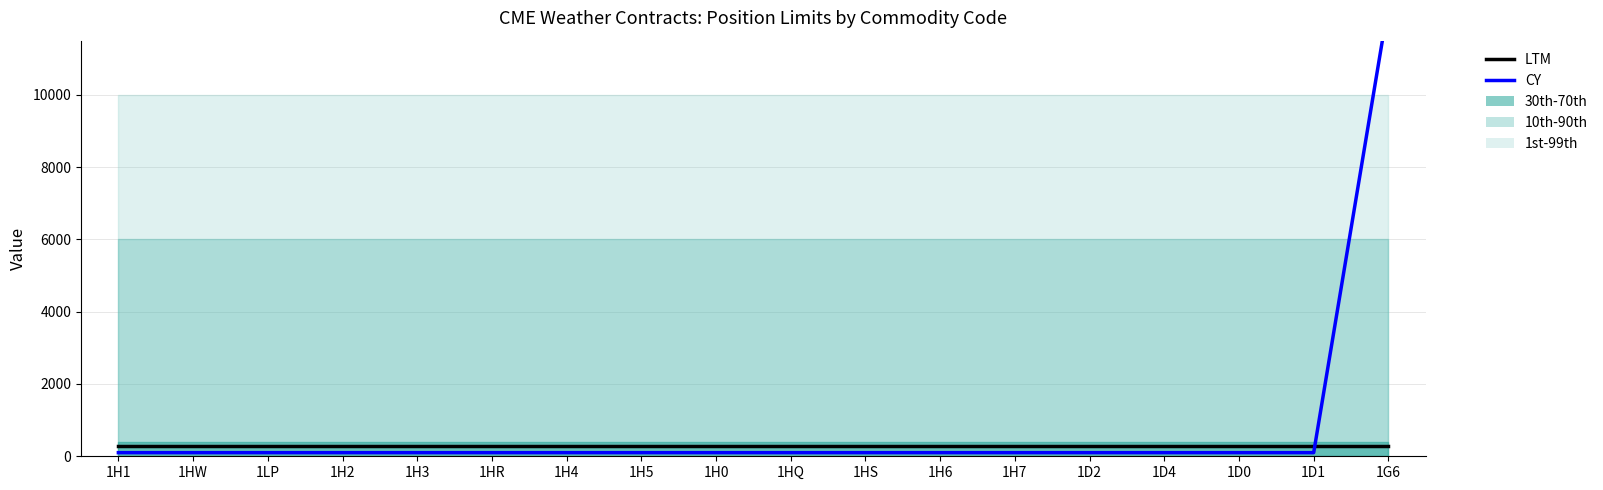

Reading left to right, what are all the values shown in this chart?

LTM: 280	280	280	280	280	280	280	280	280	280	280	280	280	280	280	280	280	280
CY: 100	100	100	100	100	100	100	100	100	100	100	100	100	100	100	100	100	12500